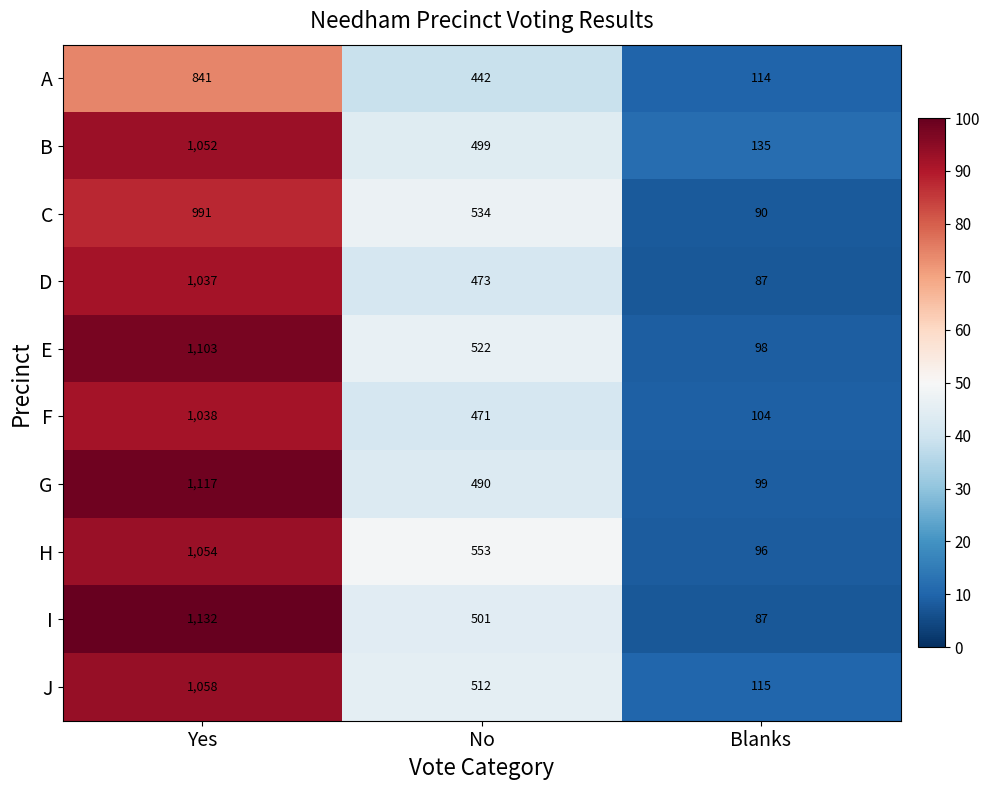

Which series has the largest total across all categories?

E